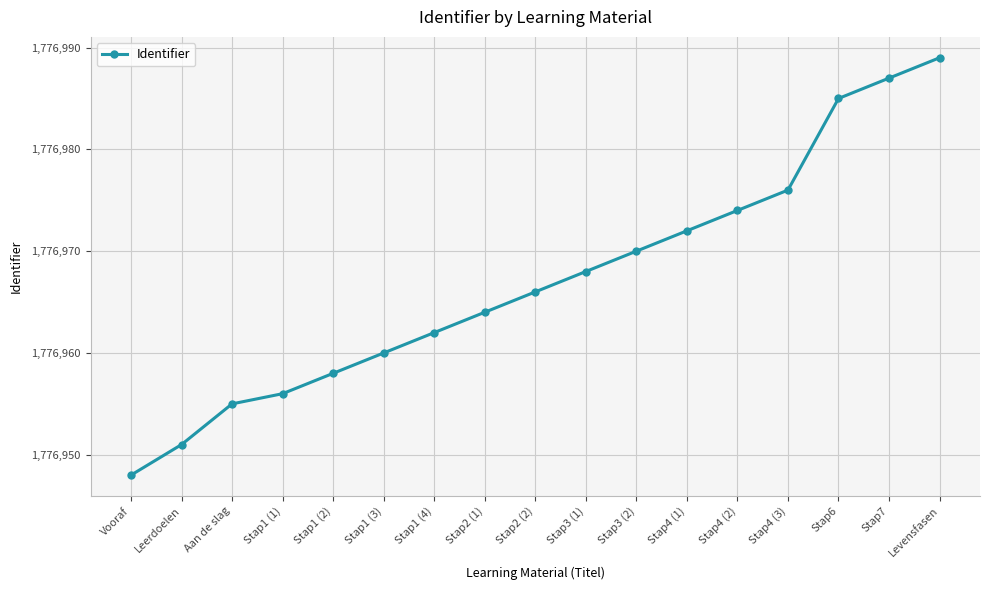

Reading right to left, transcribe all the data shown in this chart.

1776989	1776987	1776985	1776976	1776974	1776972	1776970	1776968	1776966	1776964	1776962	1776960	1776958	1776956	1776955	1776951	1776948